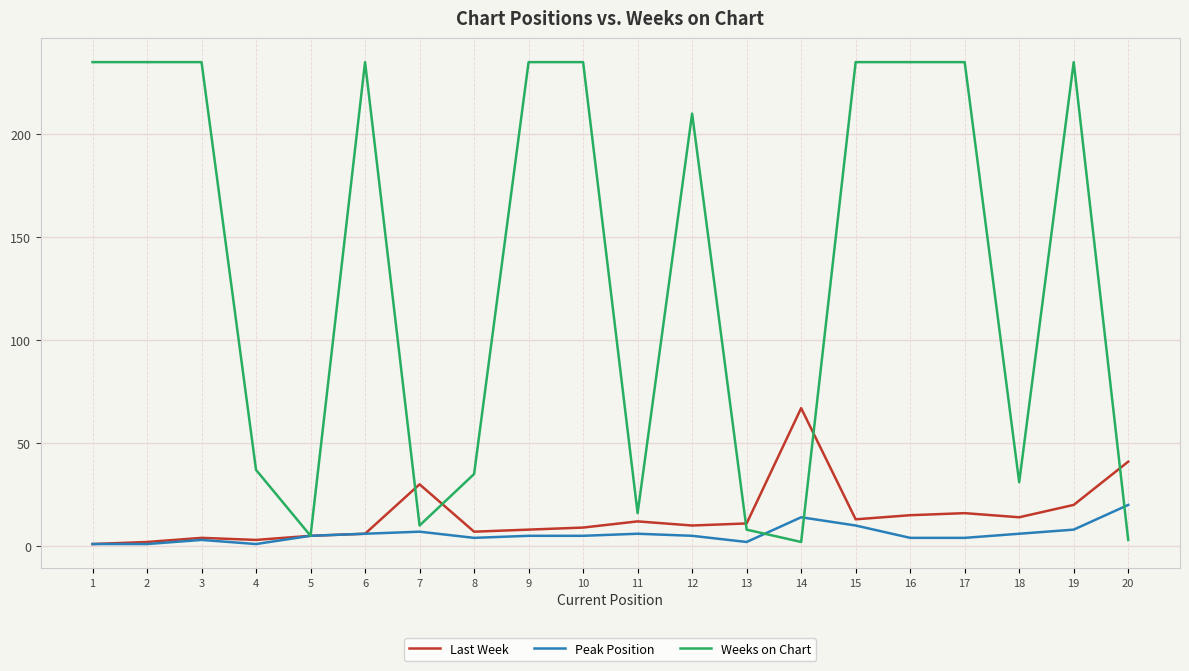

True or false: Weeks on Chart has a value of 147 at 15.

False